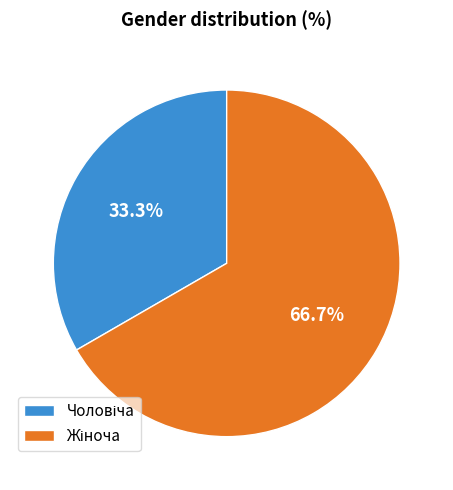

Does any single category account for the majority?

Yes